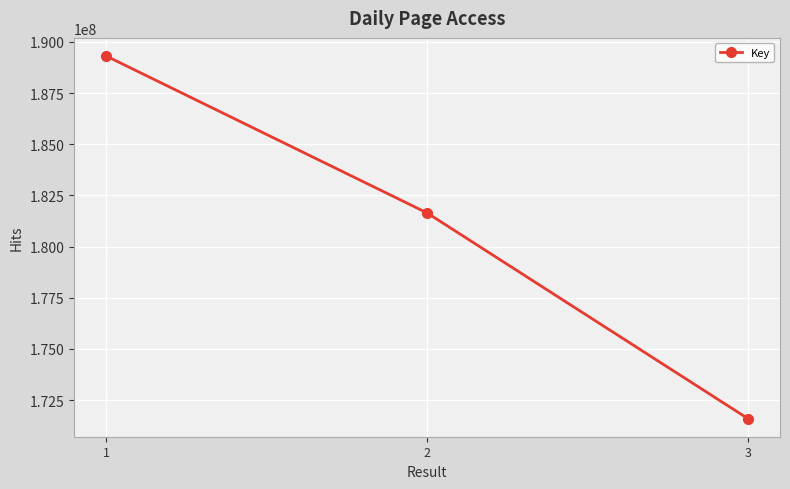

What is the sum of the values at 3 and 2?

353238225